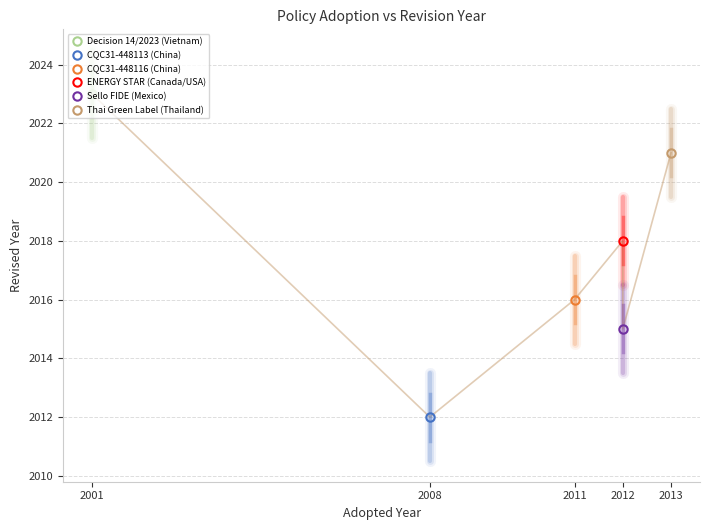

List the labels in order of value, smallest first.

2008, 2012, 2011, 2012, 2013, 2001